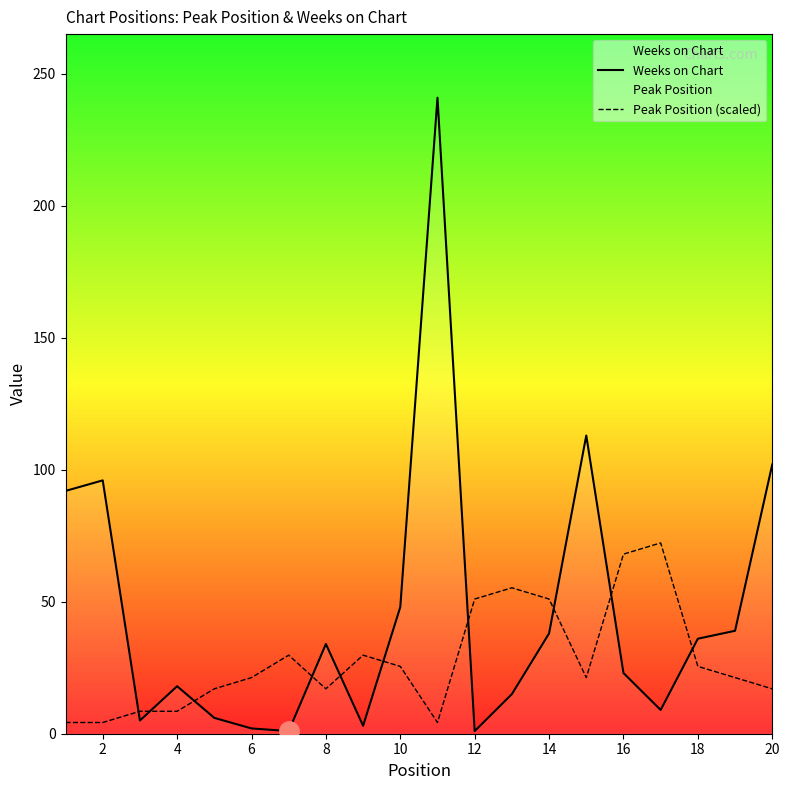

What is the difference between the maximum and minimum values in the Weeks on Chart series?

240.0